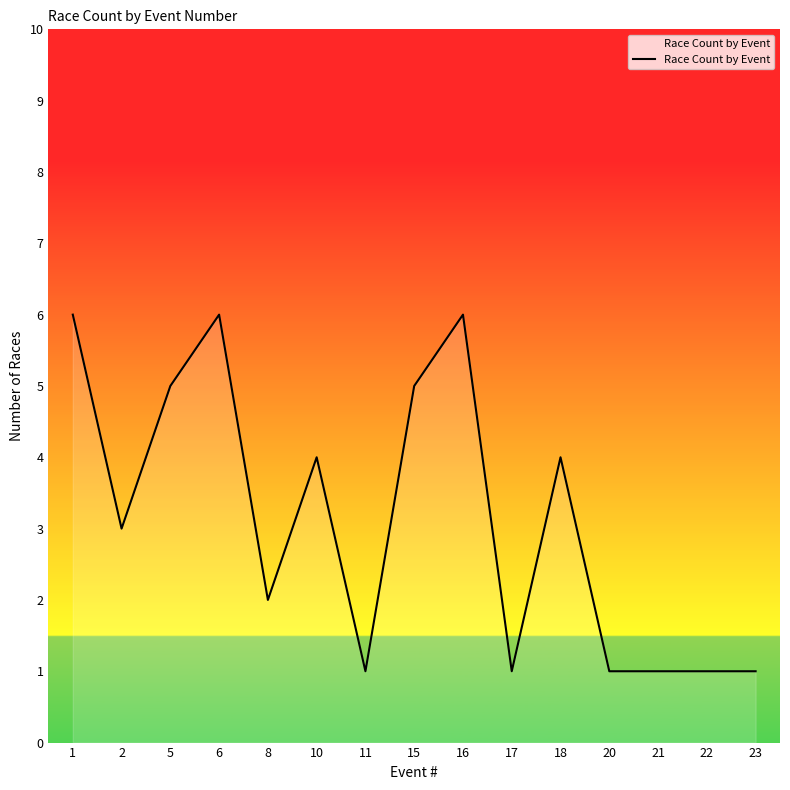

What is the average value?

3